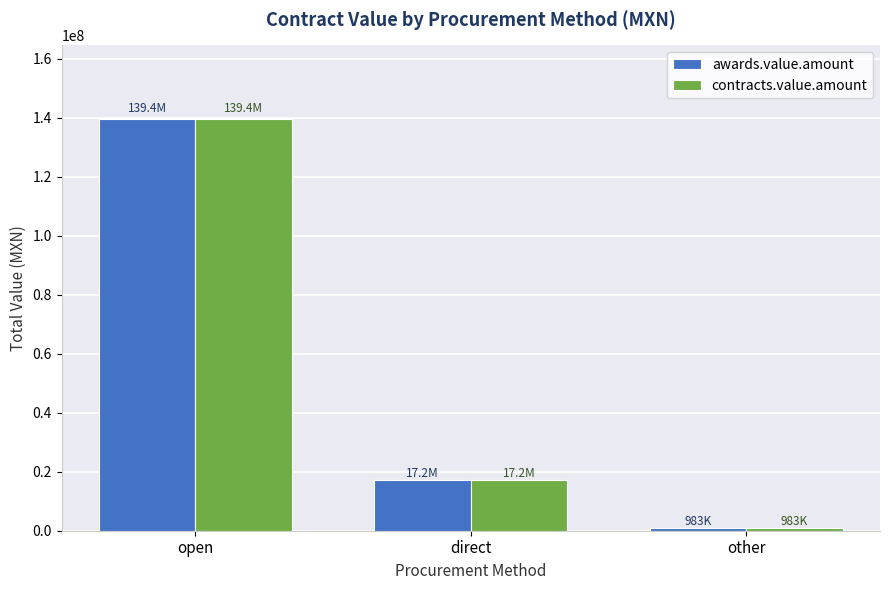

What is the total value across all series at other?

1966393.4